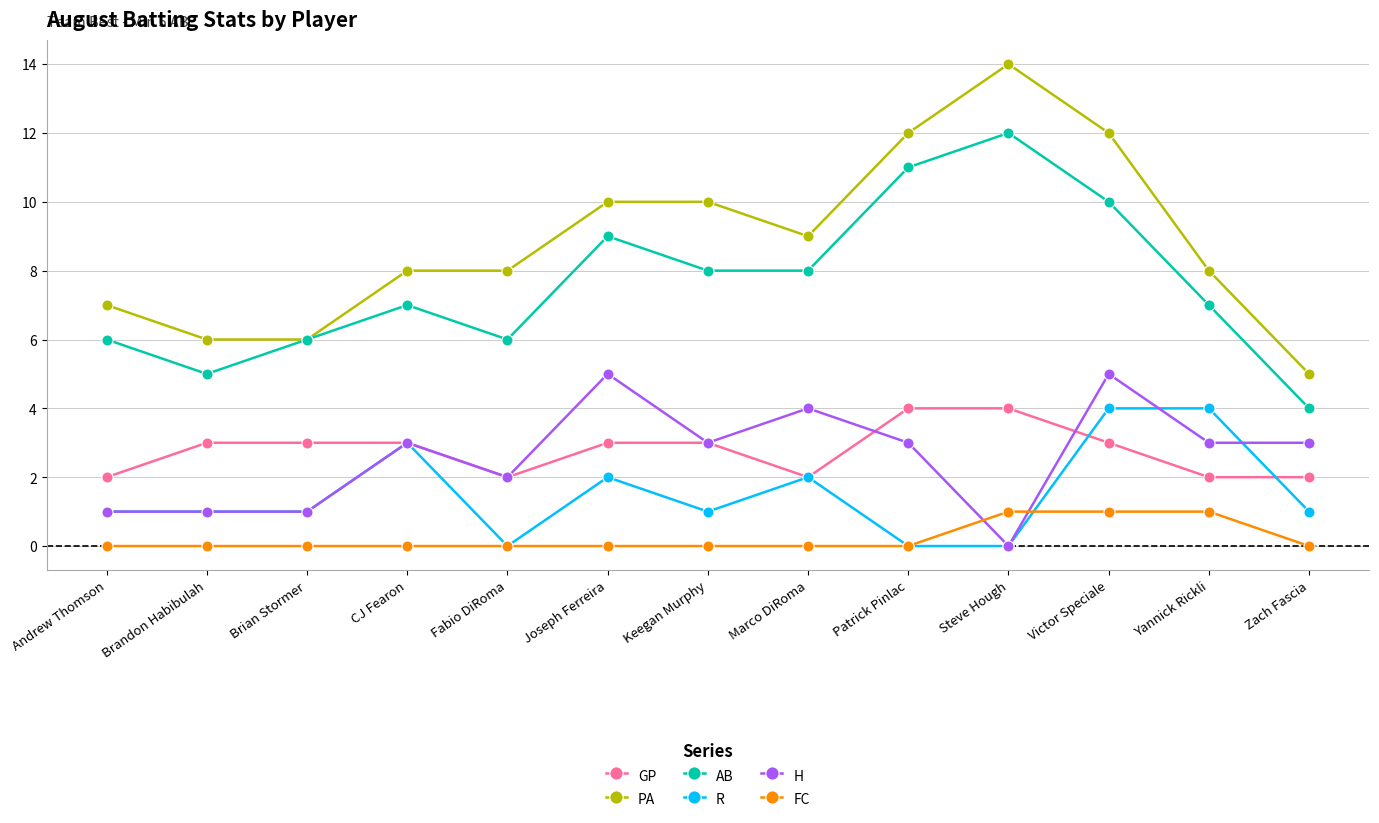

What is the label of the 3rd point from the left?

Brian Stormer